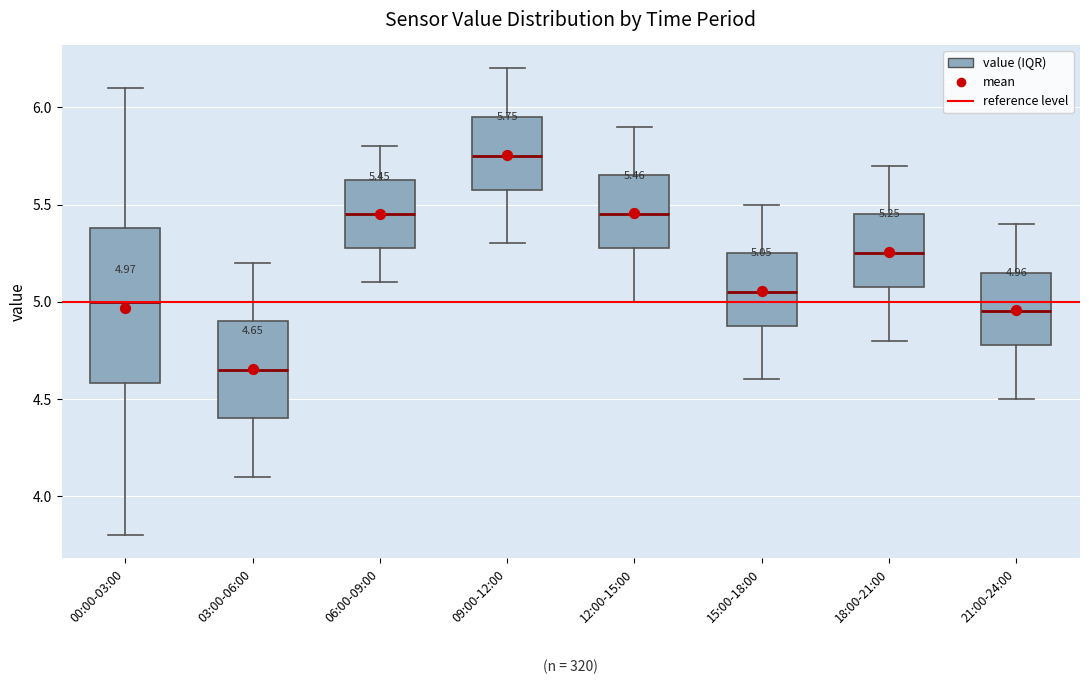

Which box has the lowest median line?

03:00-06:00